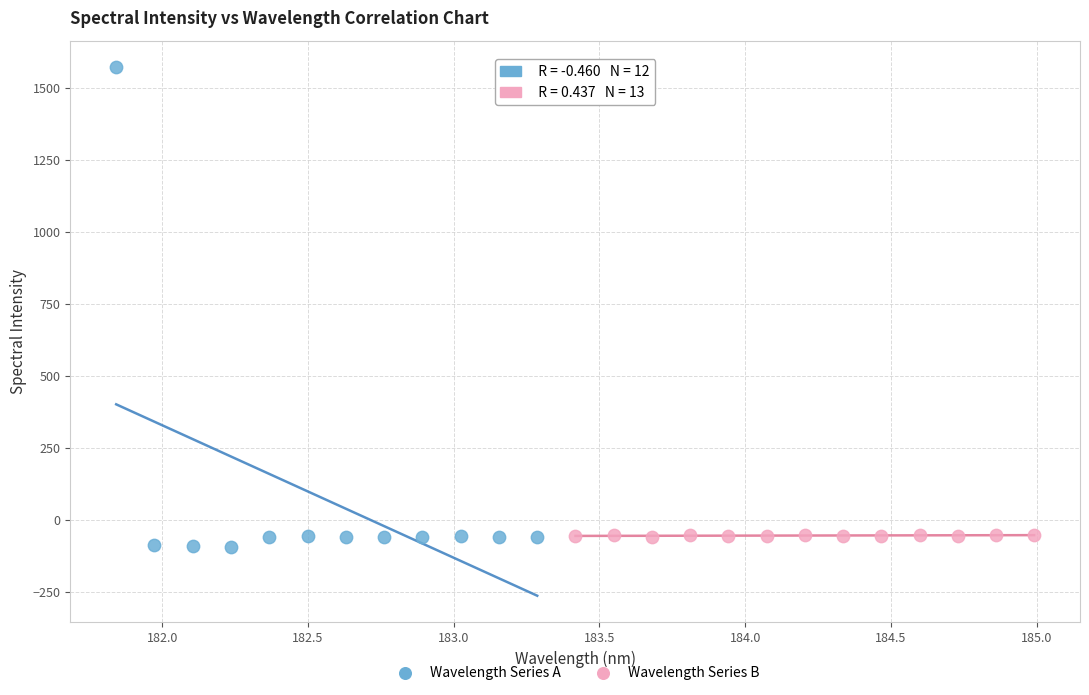

Which series reaches the minimum Y coordinate?

Wavelength Series A